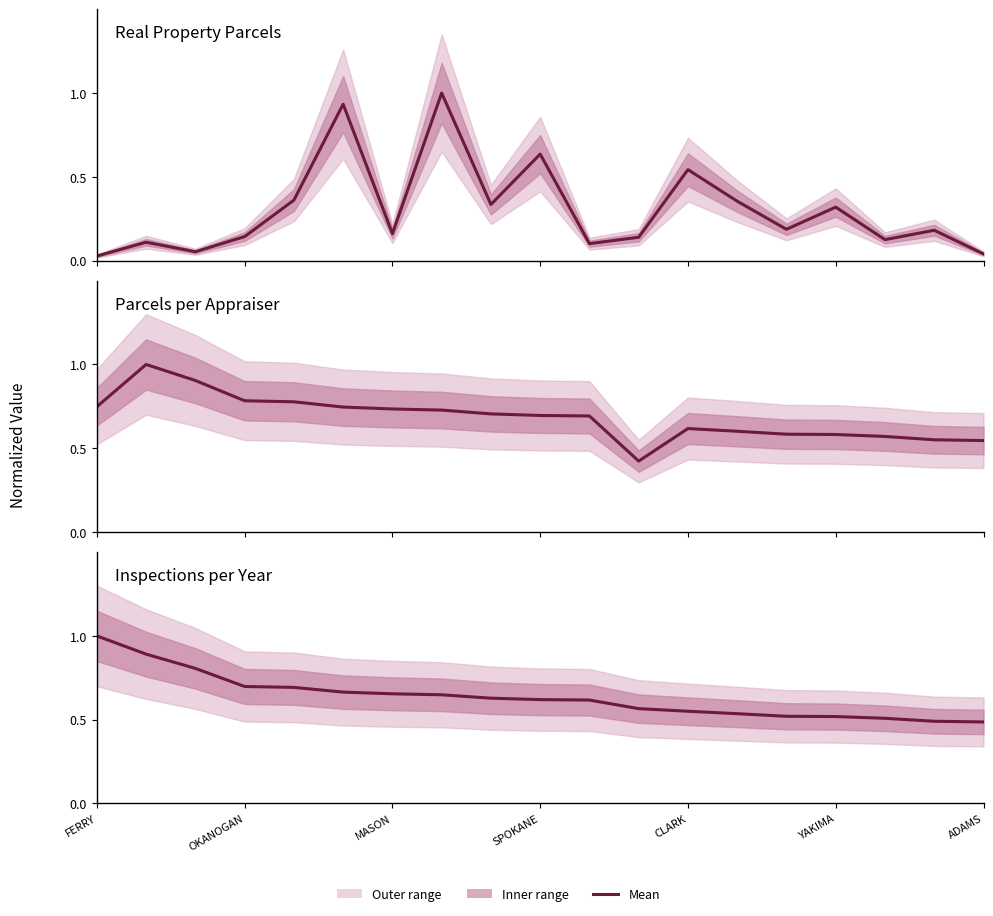

What is the value of the 16th point from the left?

0.5